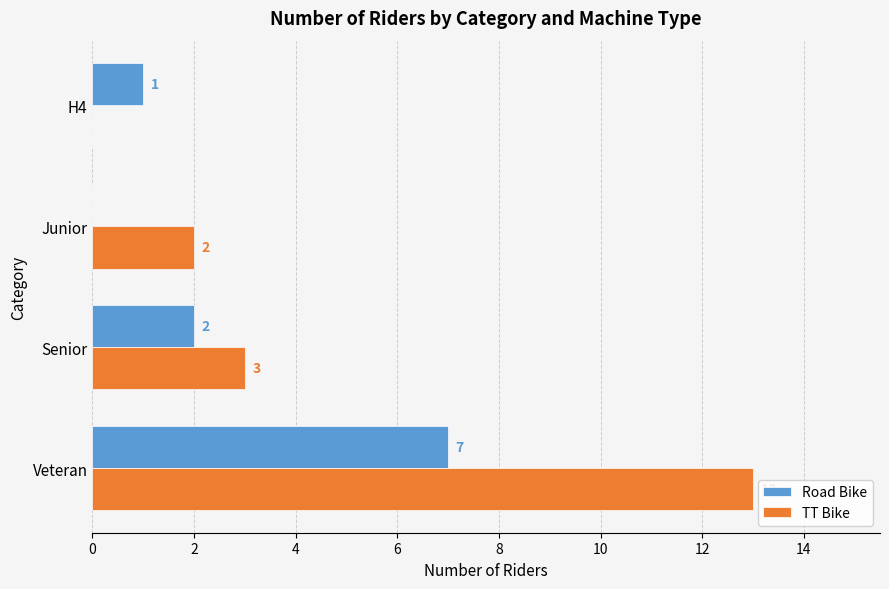

The value of TT Bike at Veteran is 22. True or false?

False